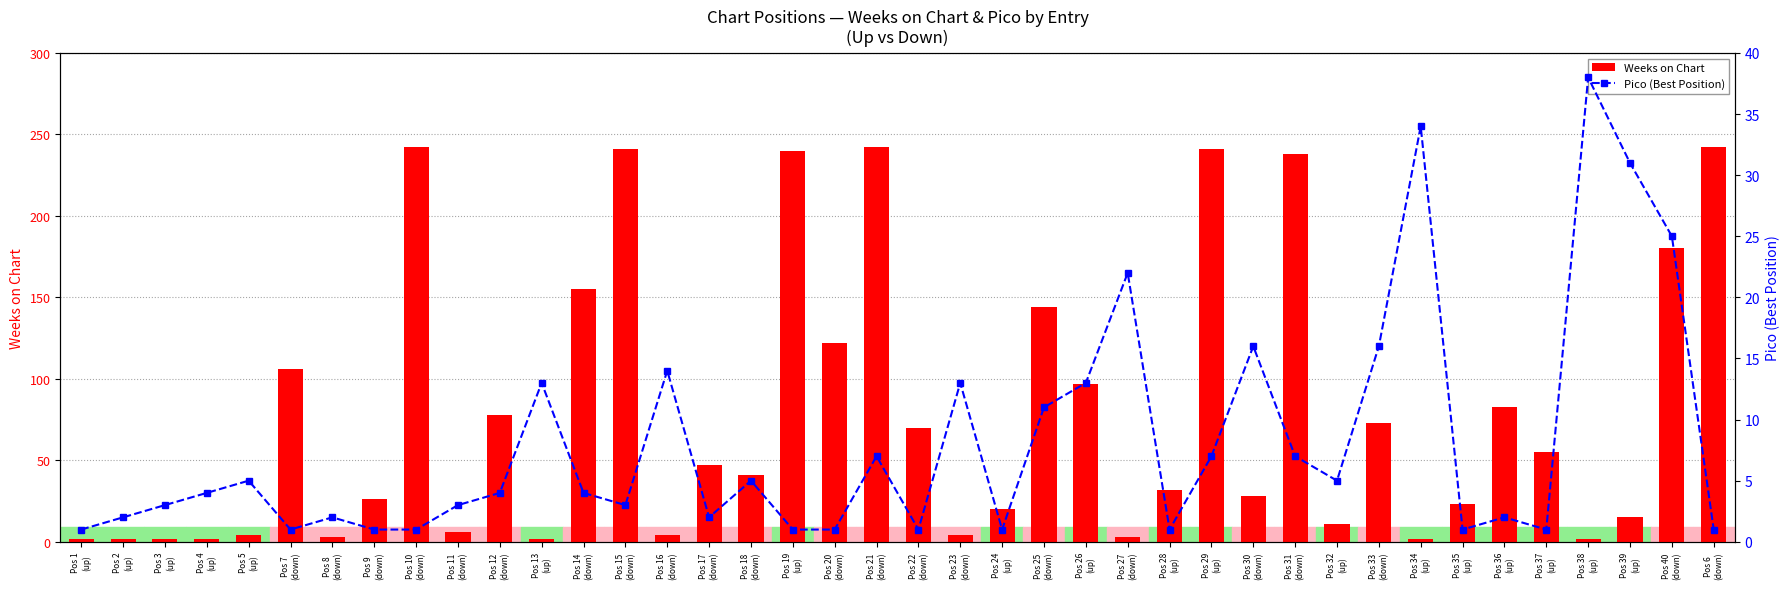

What is the value of the Weeks on Chart bar at the 27th from the left?

32